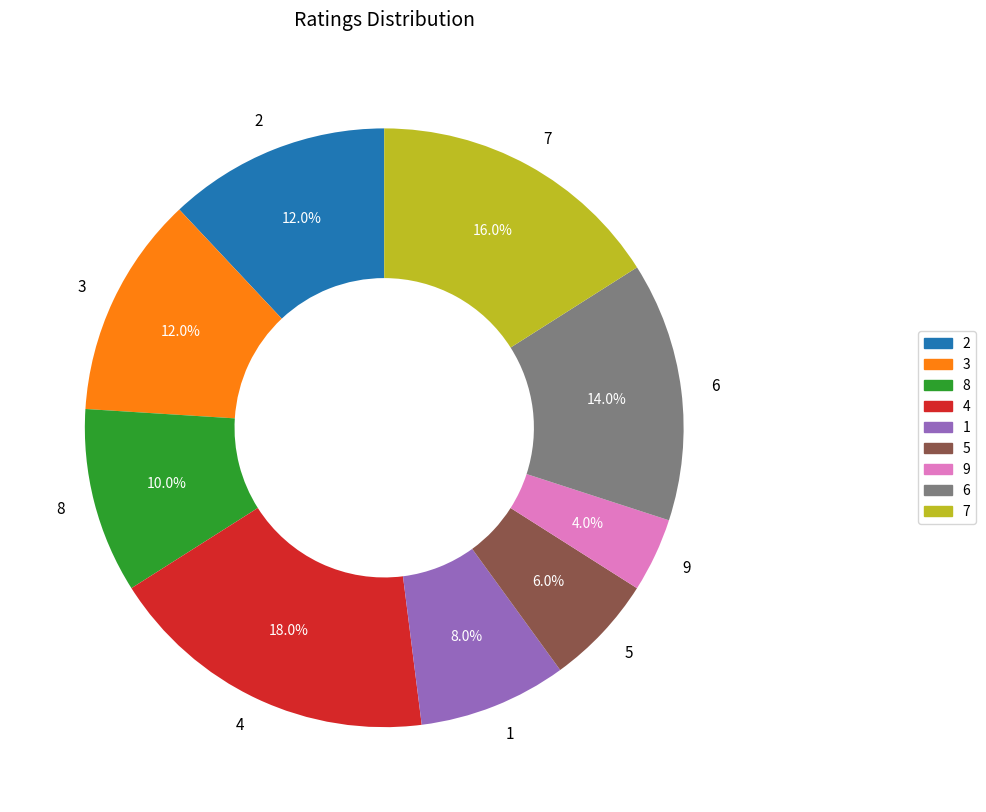

What portion of the pie excludes 3?

88.0%